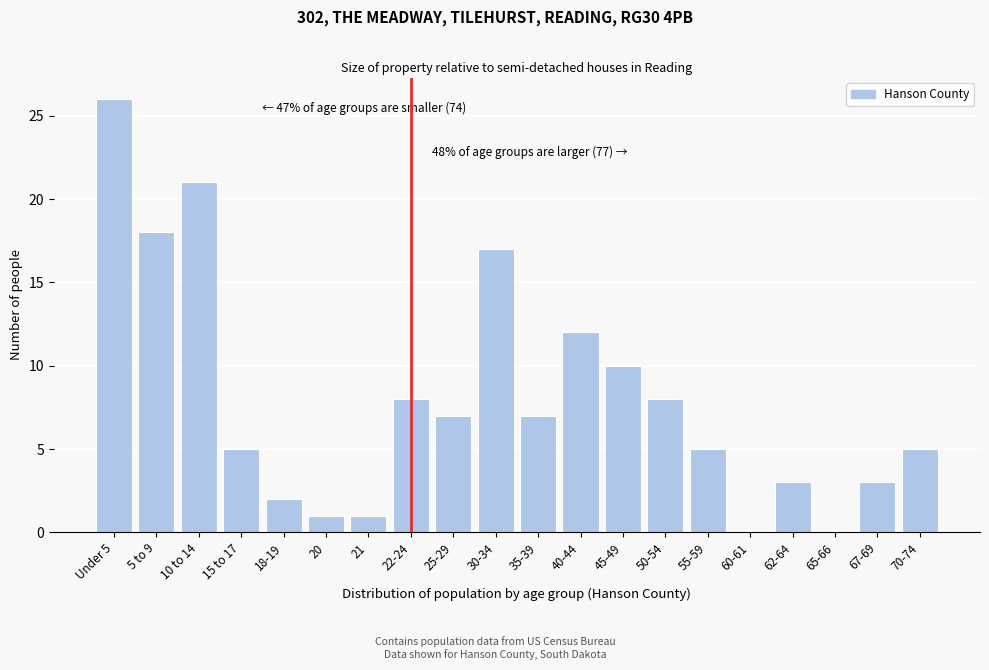

Reading left to right, what are all the values shown in this chart?

Under 5=26	5 to 9=18	10 to 14=21	15 to 17=5	18-19=2	20=1	21=1	22-24=8	25-29=7	30-34=17	35-39=7	40-44=12	45-49=10	50-54=8	55-59=5	60-61=0	62-64=3	65-66=0	67-69=3	70-74=5